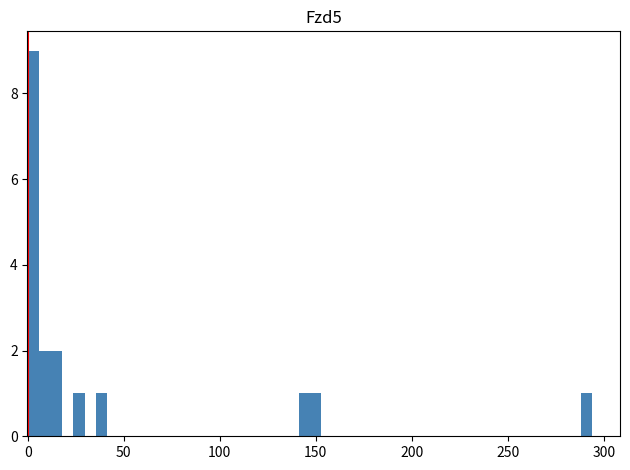

Read against the x-axis, roughly where is the centre of the tallest bar?

5